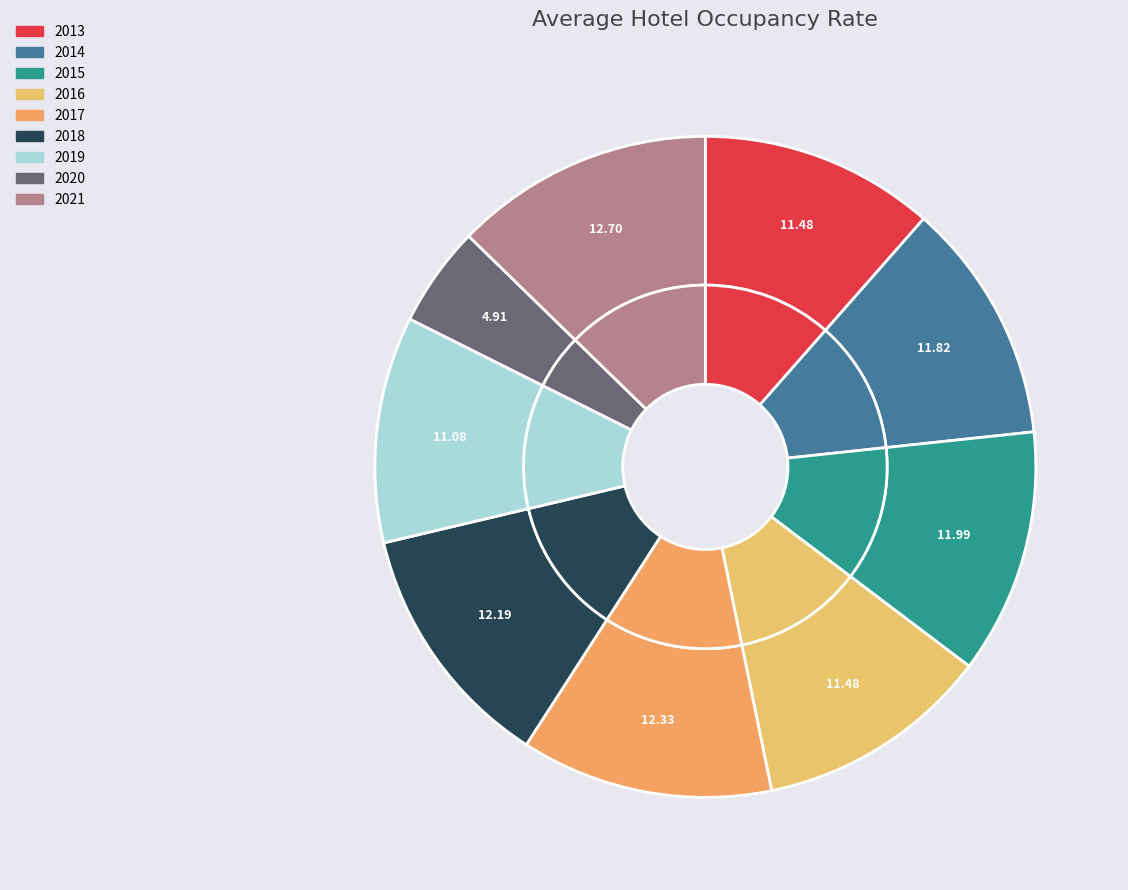

To the nearest percent, what is the difference between the 2020 and 2021 slice percentages?

8%